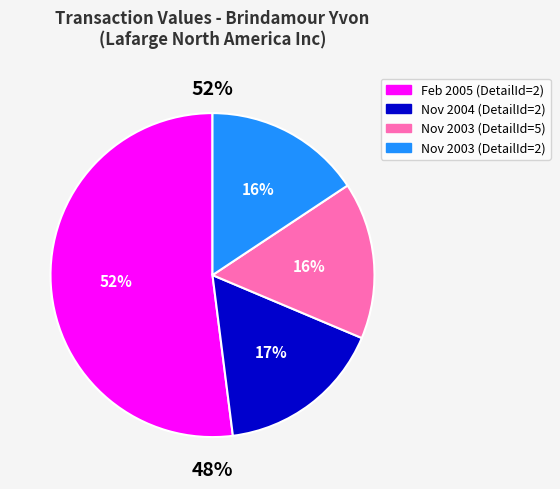

Is there a majority slice in this chart?

Yes